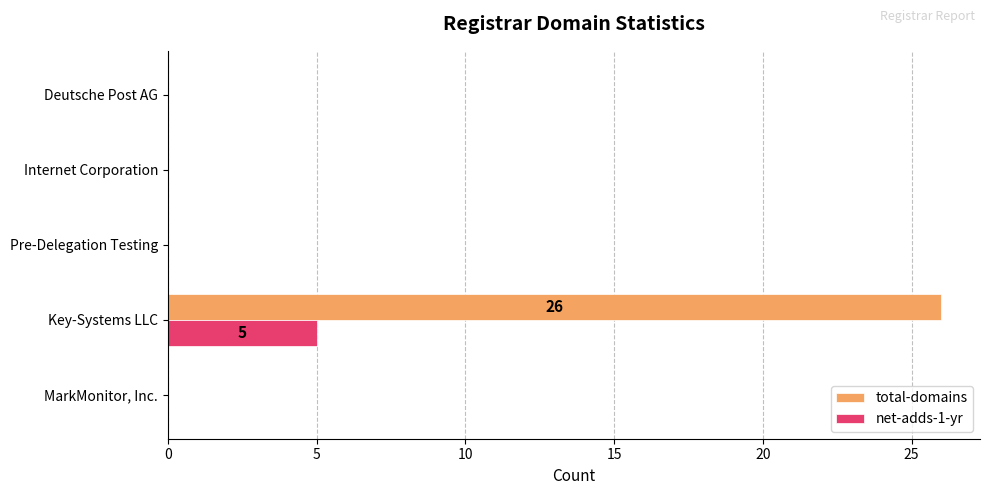

How many series are shown in this chart?

2